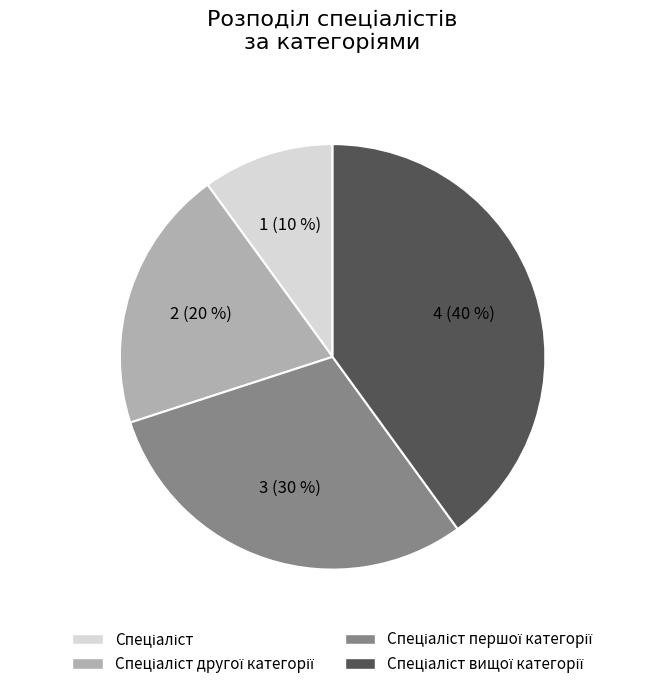

Is there any slice that represents more than half of the pie?

No